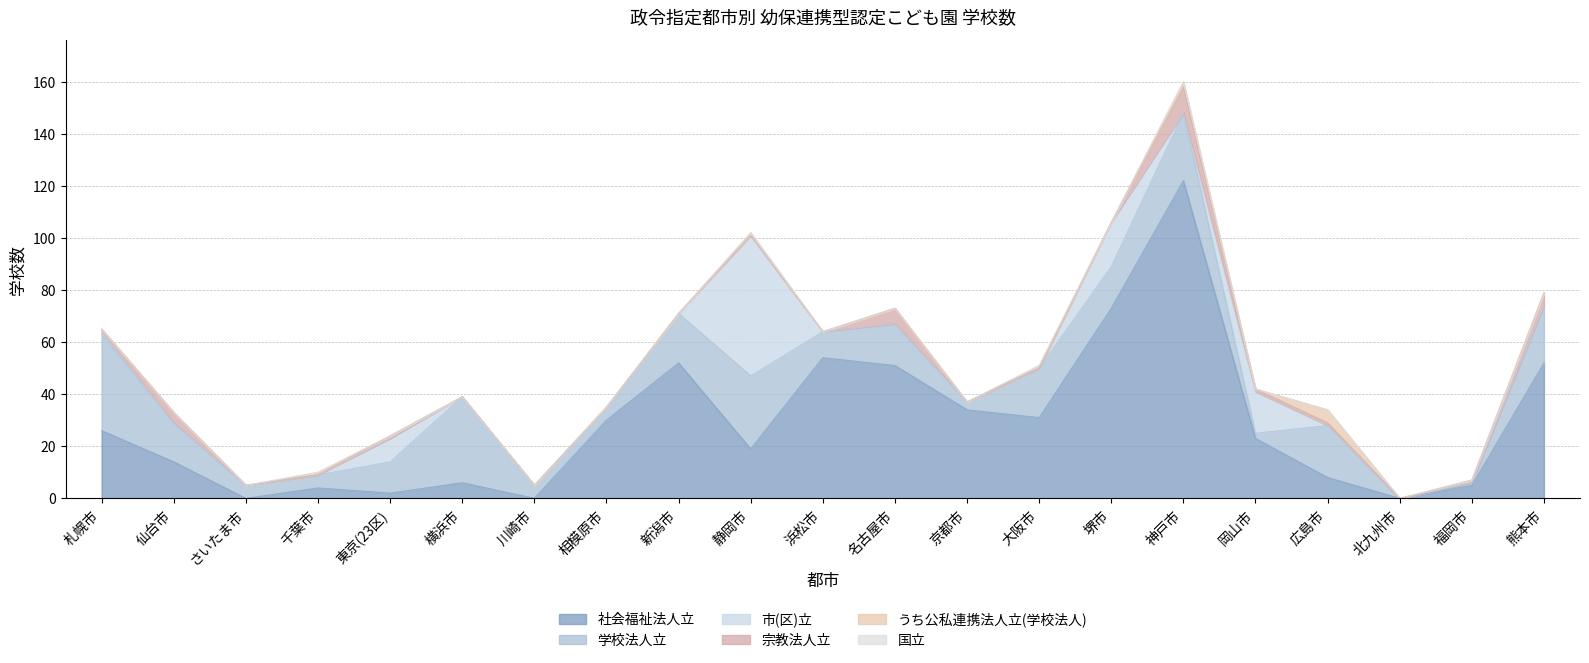

Which series has the largest range (max minus min)?

社会福祉法人立